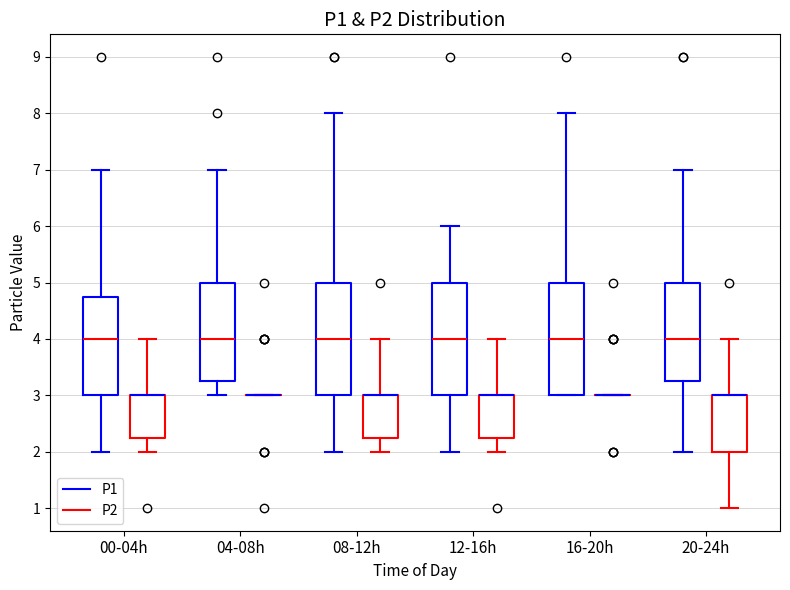

Reading left to right, transcribe this box plot: for each box, give where its median line is, the range the box spans, and where its two whiskers end, as read against the y-axis. The values are not printed on the chart, so give them approximately, as read against the axis.

00-04h (P1): median 4.0, box 3.0 to 4.8, whiskers 2.0 to 7.0
00-04h (P2): median 3.0 (drawn on the box's upper edge), box 2.3 to 3.0, whiskers 2.0 to 4.0
04-08h (P1): median 4.0, box 3.3 to 5.0, whiskers 3.0 to 7.0
04-08h (P2): box collapsed to a line at 3.0, whiskers 3.0 to 3.0
08-12h (P1): median 4.0, box 3.0 to 5.0, whiskers 2.0 to 8.0
08-12h (P2): median 3.0 (drawn on the box's upper edge), box 2.3 to 3.0, whiskers 2.0 to 4.0
12-16h (P1): median 4.0, box 3.0 to 5.0, whiskers 2.0 to 6.0
12-16h (P2): median 3.0 (drawn on the box's upper edge), box 2.3 to 3.0, whiskers 2.0 to 4.0
16-20h (P1): median 4.0, box 3.0 to 5.0, whiskers 3.0 to 8.0
16-20h (P2): box collapsed to a line at 3.0, whiskers 3.0 to 3.0
20-24h (P1): median 4.0, box 3.3 to 5.0, whiskers 2.0 to 7.0
20-24h (P2): median 3.0 (drawn on the box's upper edge), box 2.0 to 3.0, whiskers 1.0 to 4.0